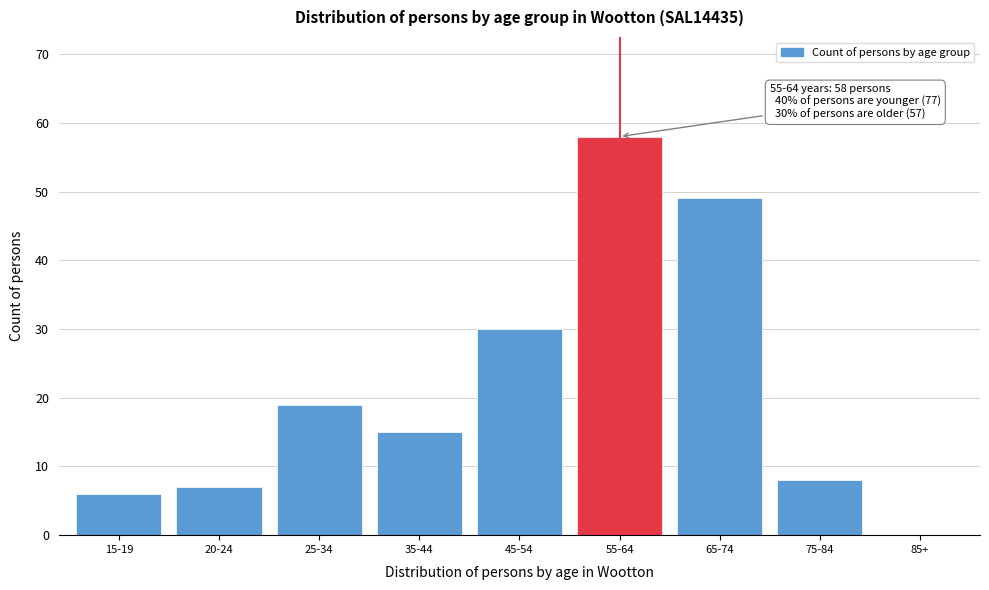

Reading right to left, list all the values displayed in this chart.

85+=0	75-84=8	65-74=49	55-64=58	45-54=30	35-44=15	25-34=19	20-24=7	15-19=6